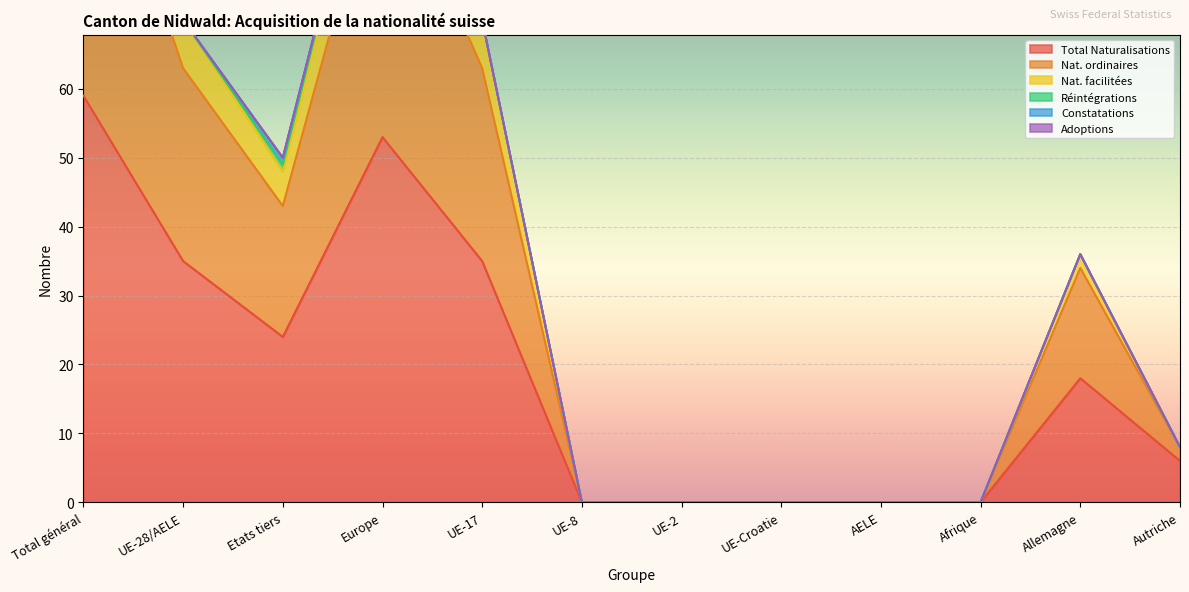

The Total Naturalisations series shows 19 at UE-28/AELE. True or false?

False